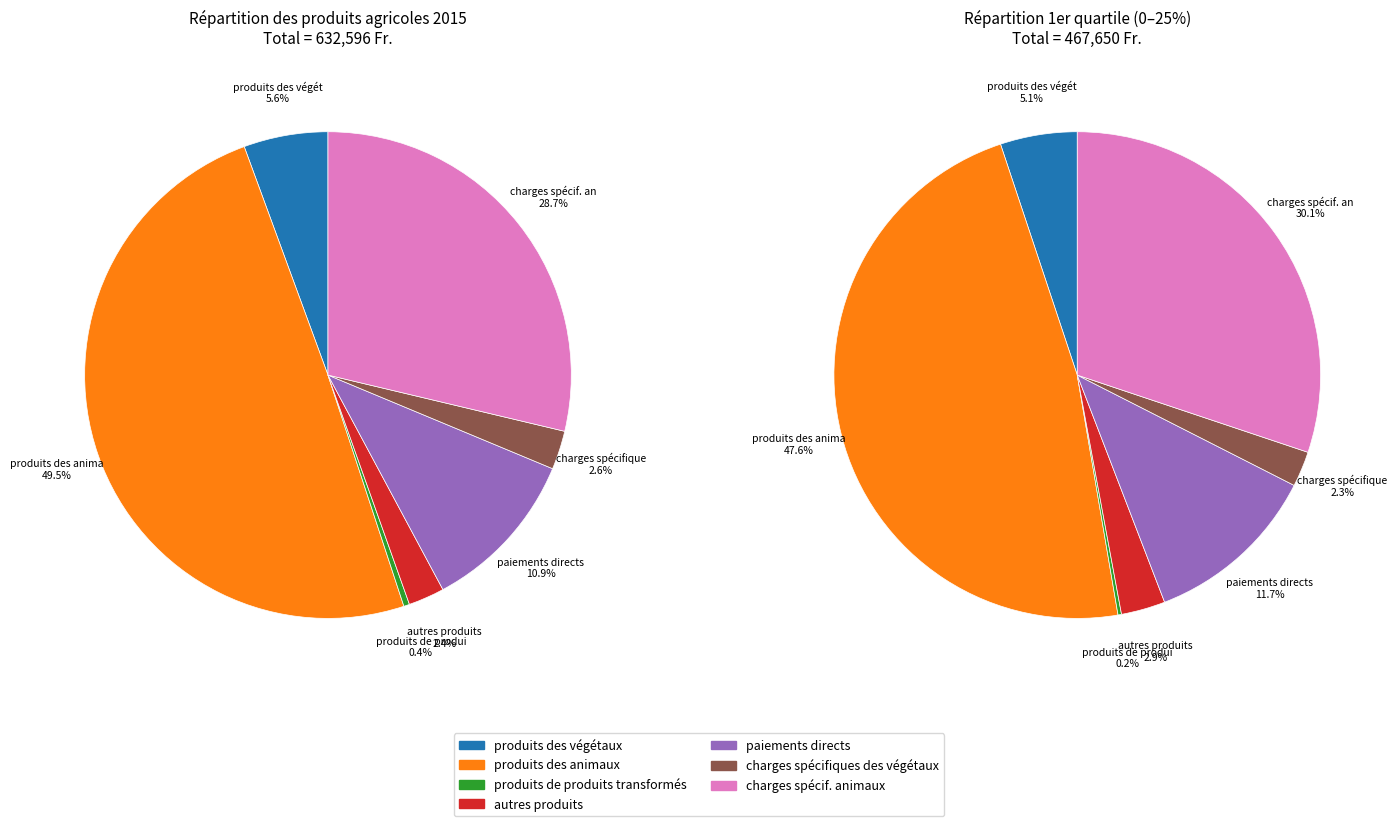

How many segments does this pie chart have?

7